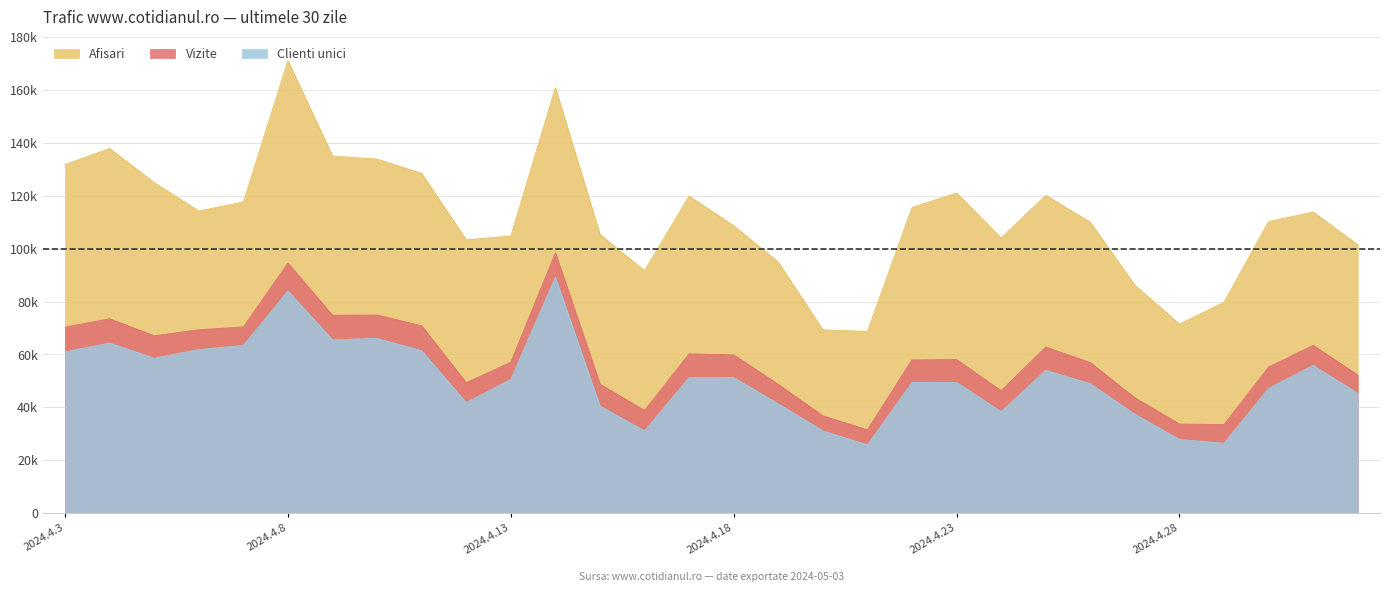

How many data points in Afisari are less than 113833?

15